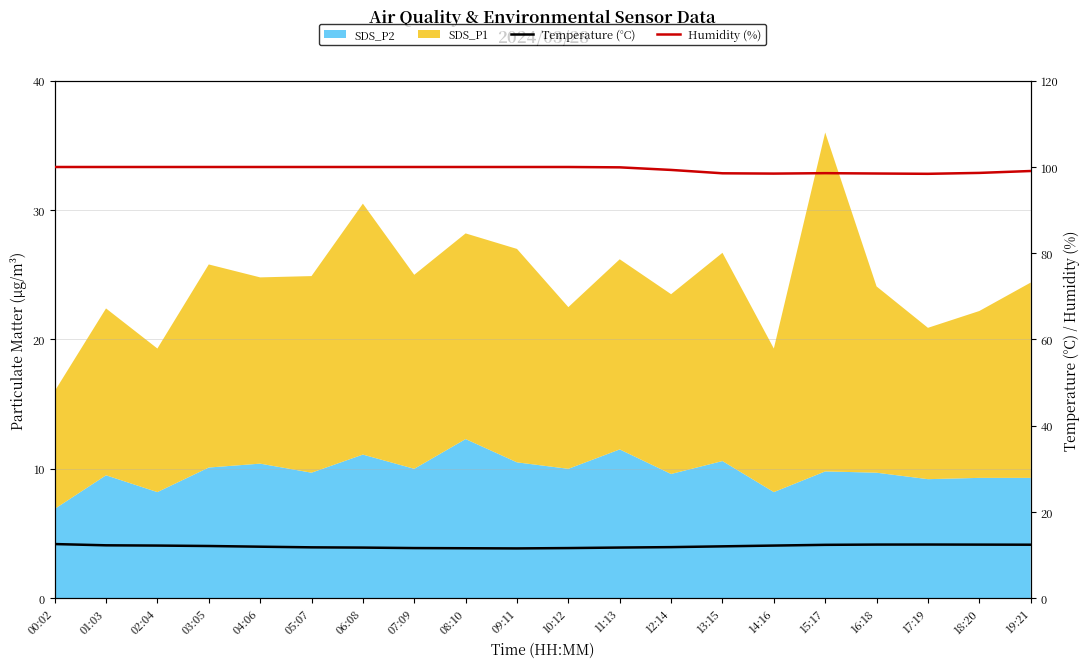

True or false: Temperature (°C) and Humidity (%) intersect in this chart.

False